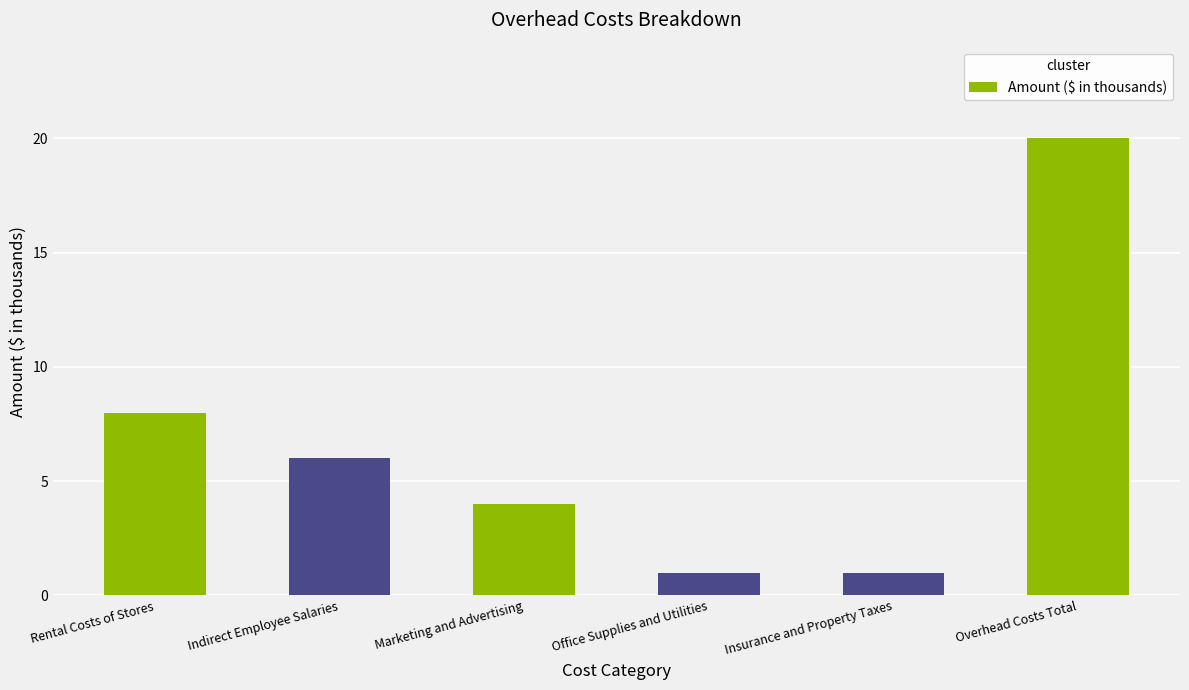

Which label corresponds to the largest value in the chart?

Overhead Costs Total